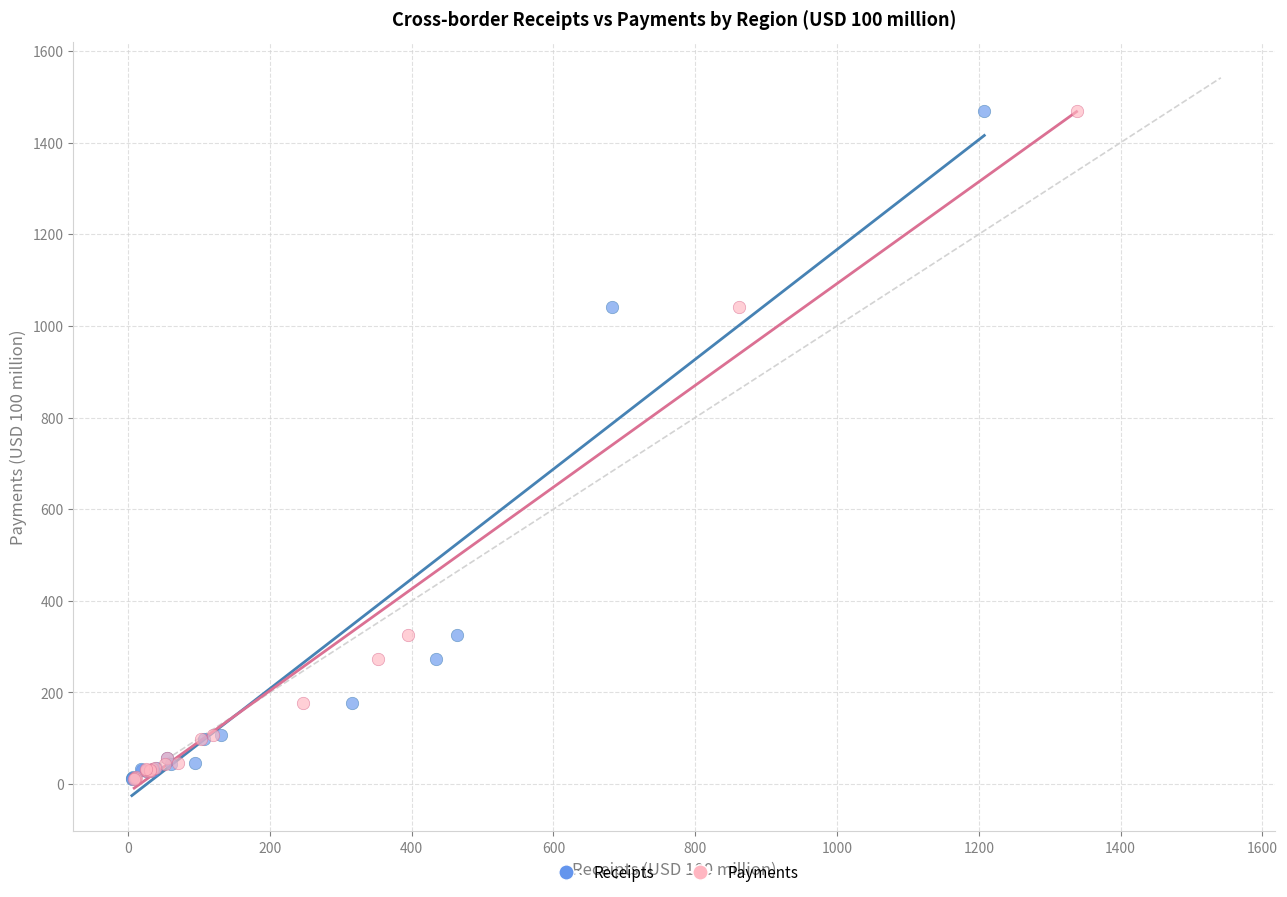

What are all the series names shown in the legend?

Receipts, Payments